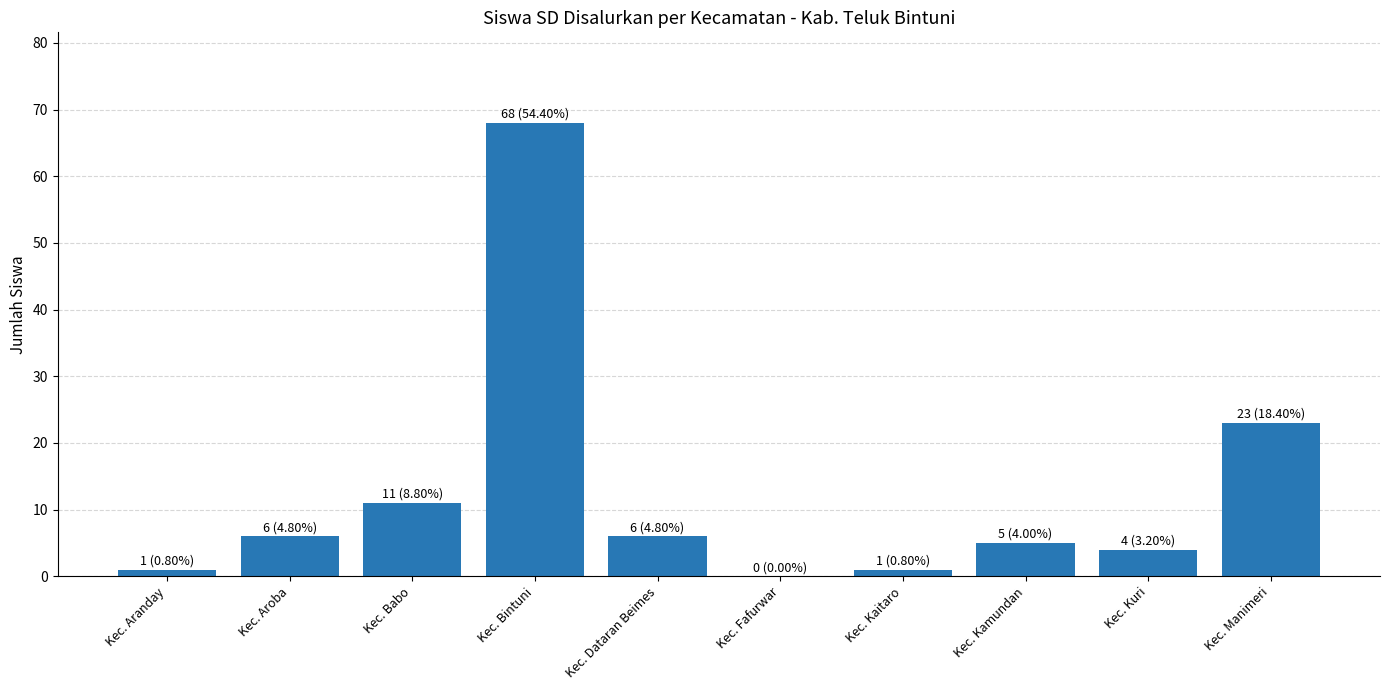

How many categories are shown in the chart?

10